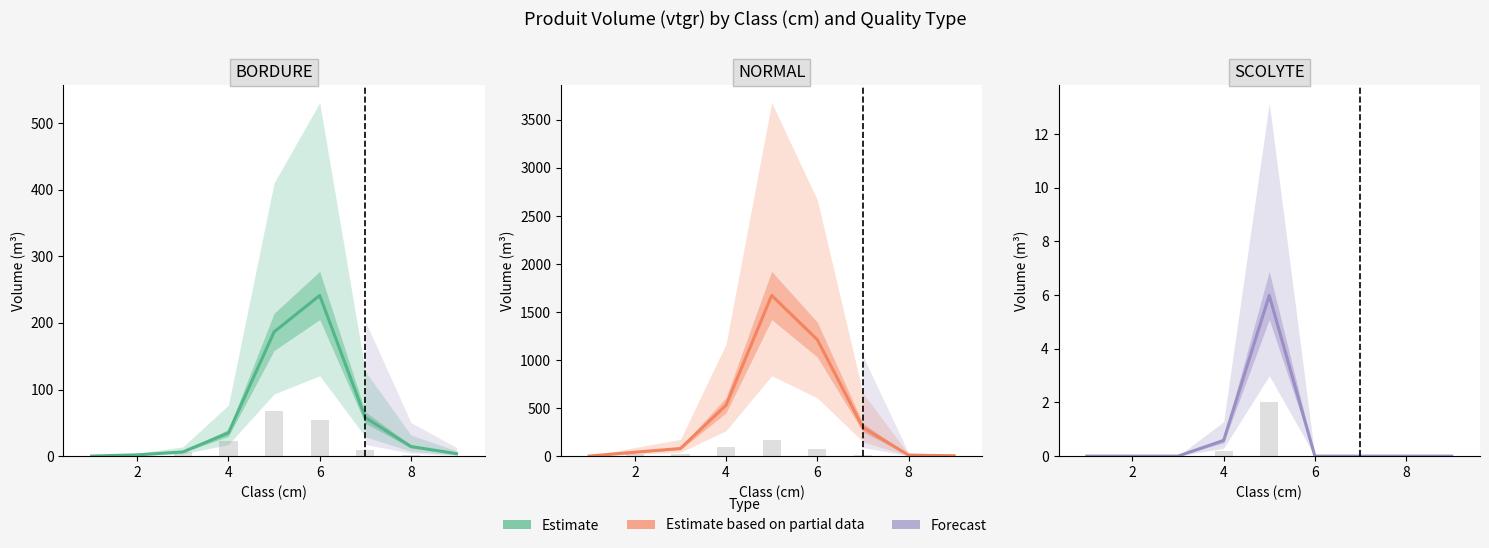

What is the maximum value shown in the chart?

1672.6